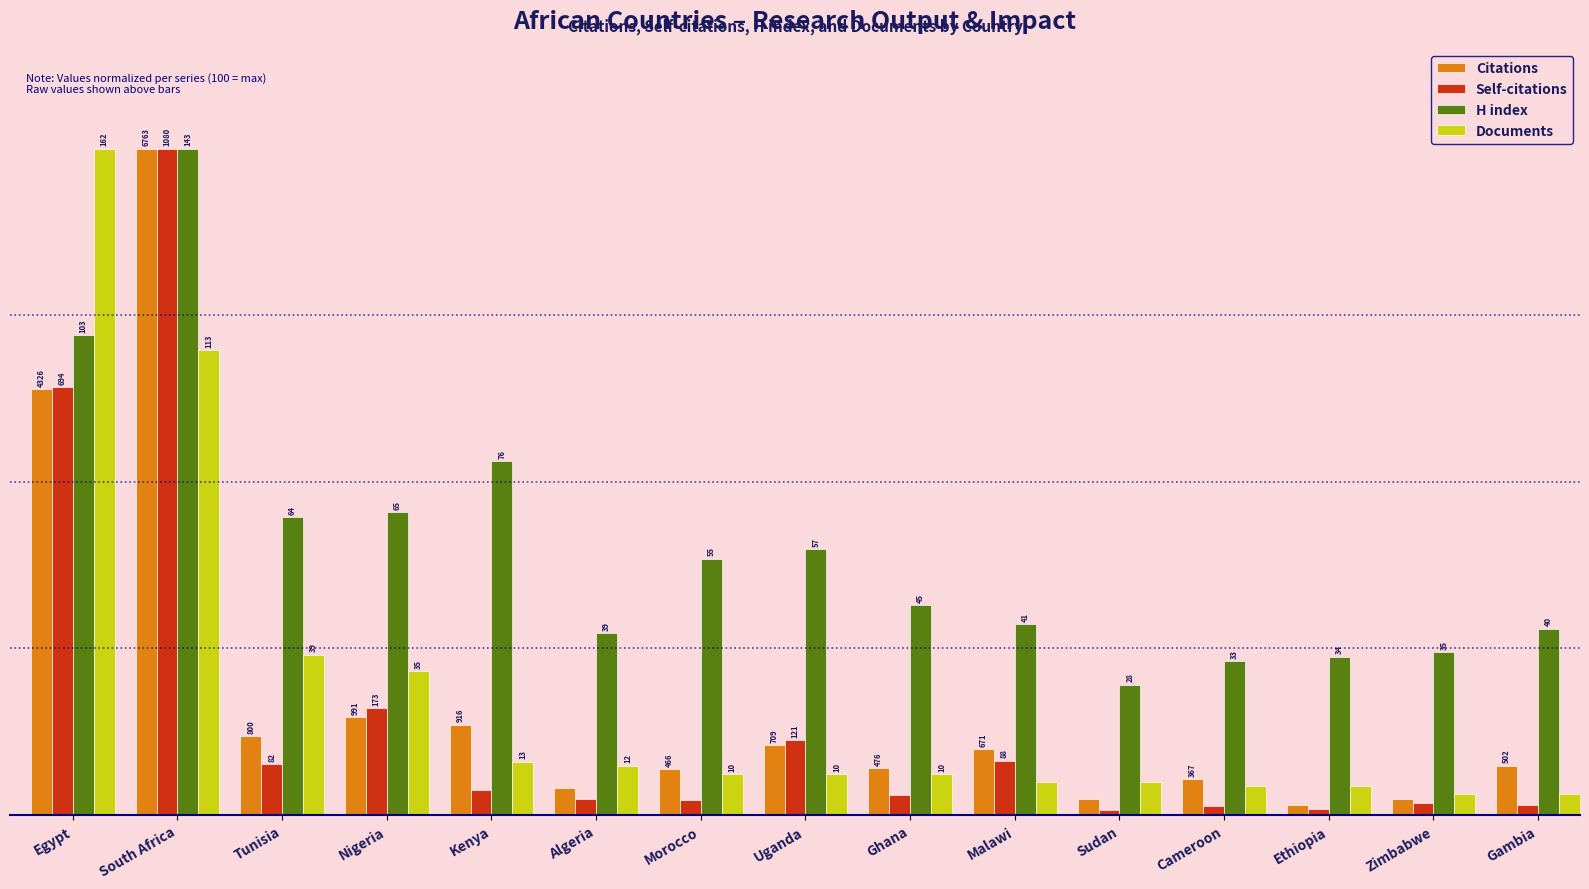

At which label does Self-citations first exceed 3?

Egypt